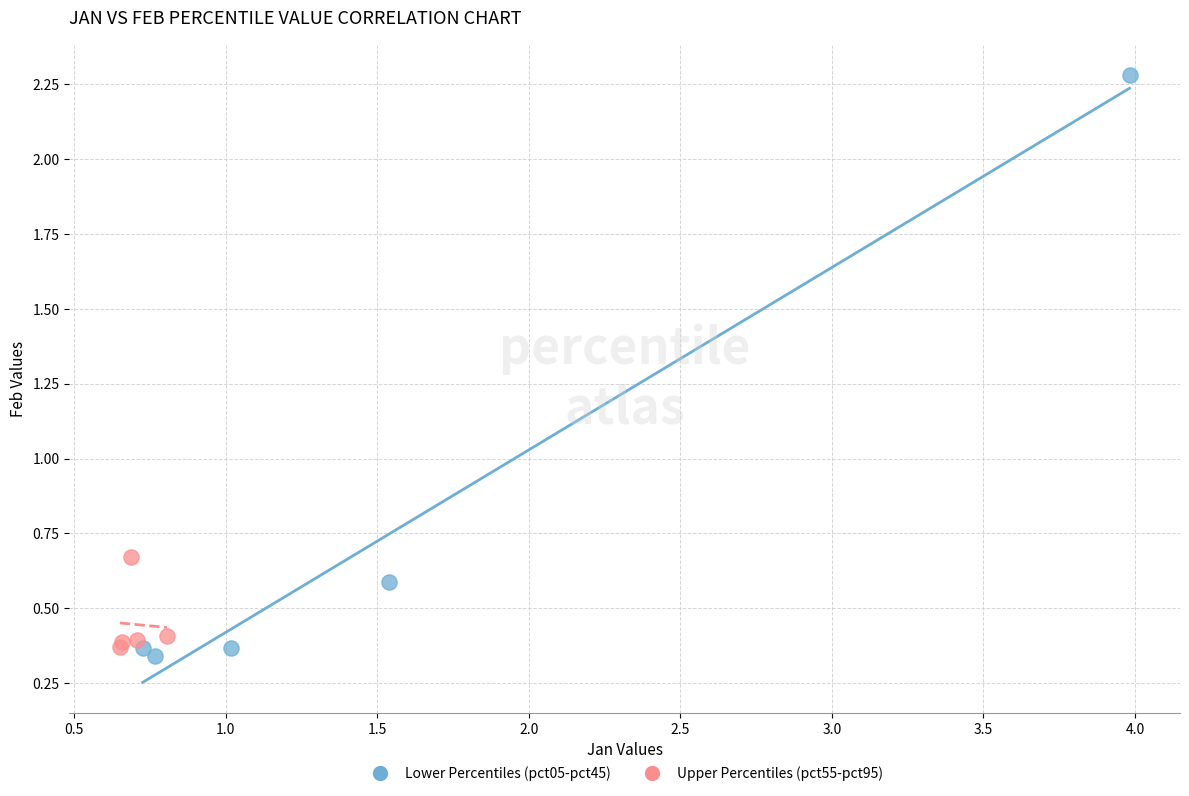

Which series has the widest spread of Y values?

Lower Percentiles (pct05-pct45)